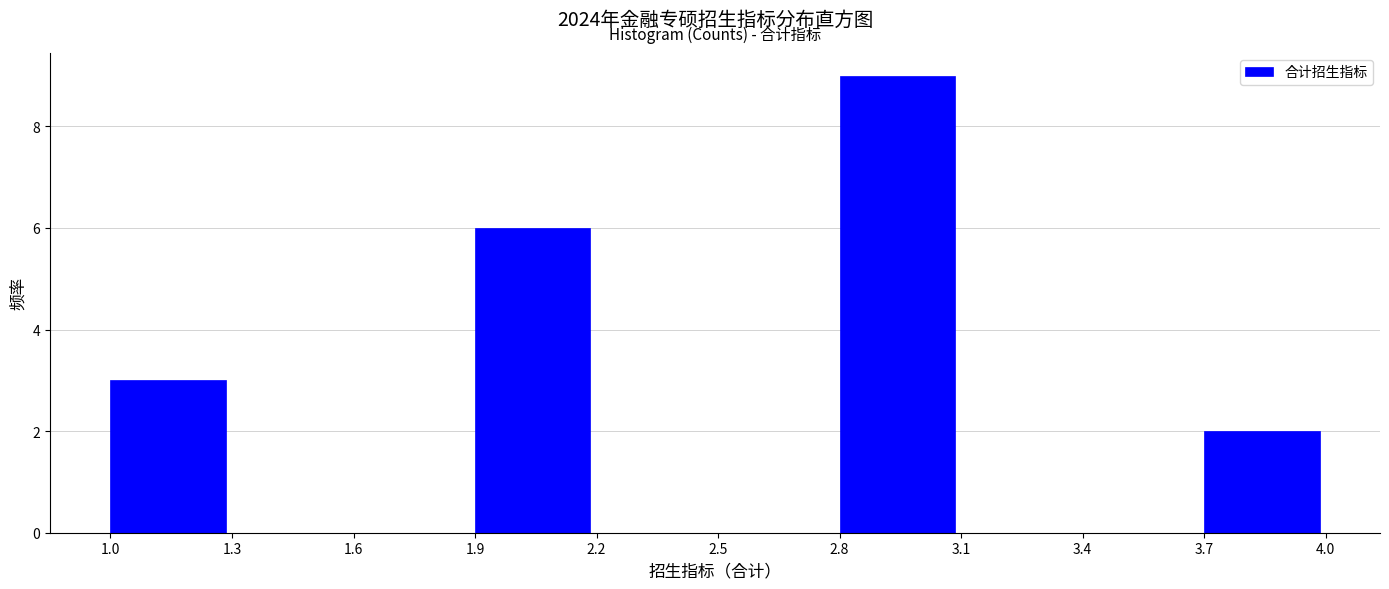

Reading left to right, list every bar in this chart as the range it spans on the x-axis followed by its height. The values are not printed on the chart, so give them approximately, as read against the axis.

1.0 to 1.3: 3
1.3 to 1.6: 0
1.6 to 1.9: 0
1.9 to 2.2: 6
2.2 to 2.5: 0
2.5 to 2.8: 0
2.8 to 3.1: 9
3.1 to 3.4: 0
3.4 to 3.7: 0
3.7 to 4.0: 2